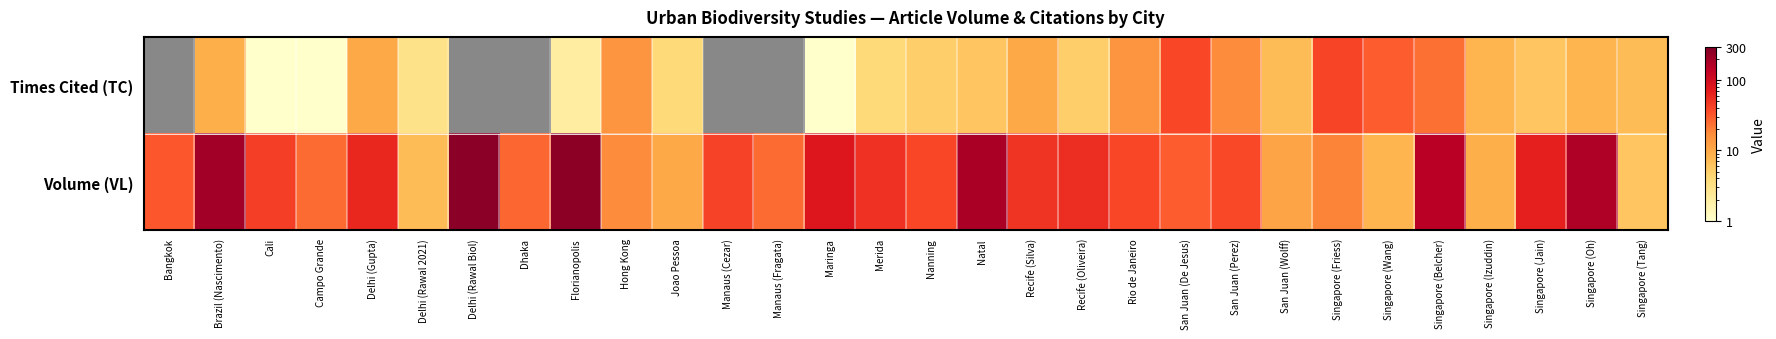

Is it true that Times Cited (TC) equals 6.6 at San Juan (Perez)?

False